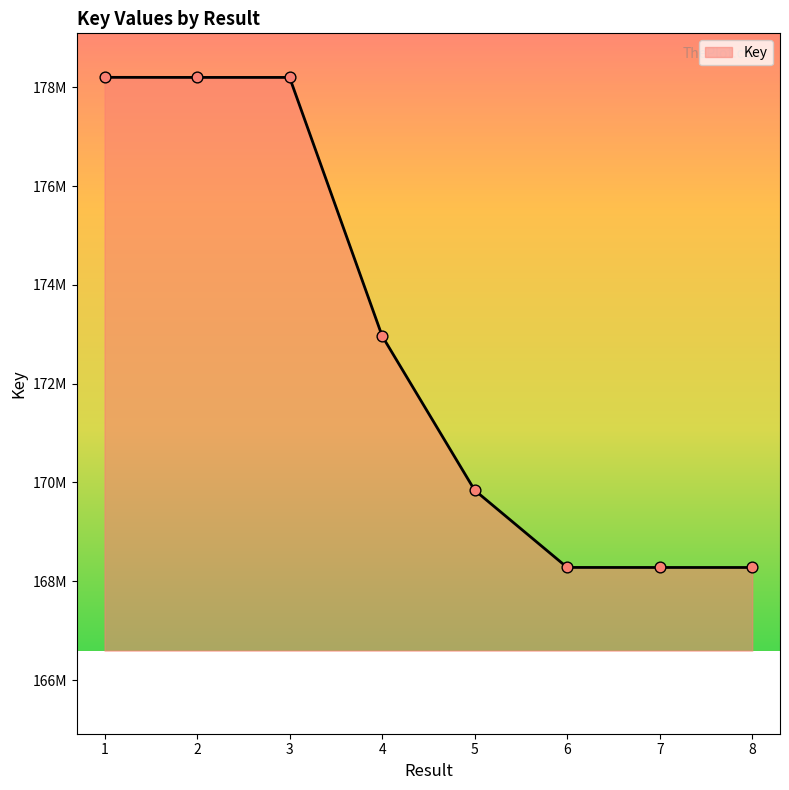

What is the change in value from 2 to 7?

-9921497